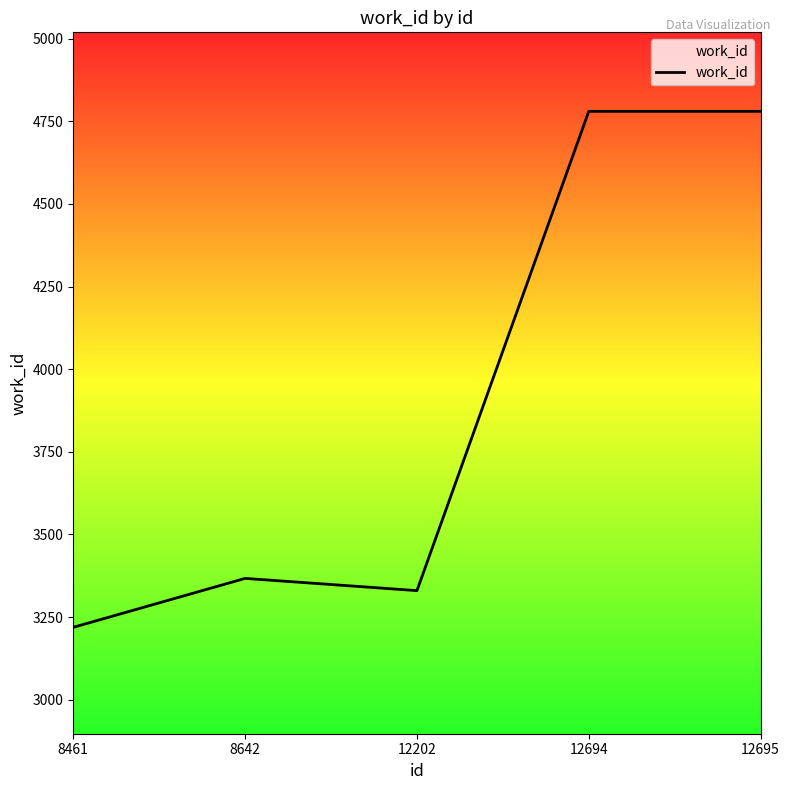

What is the sum of all values?

19476